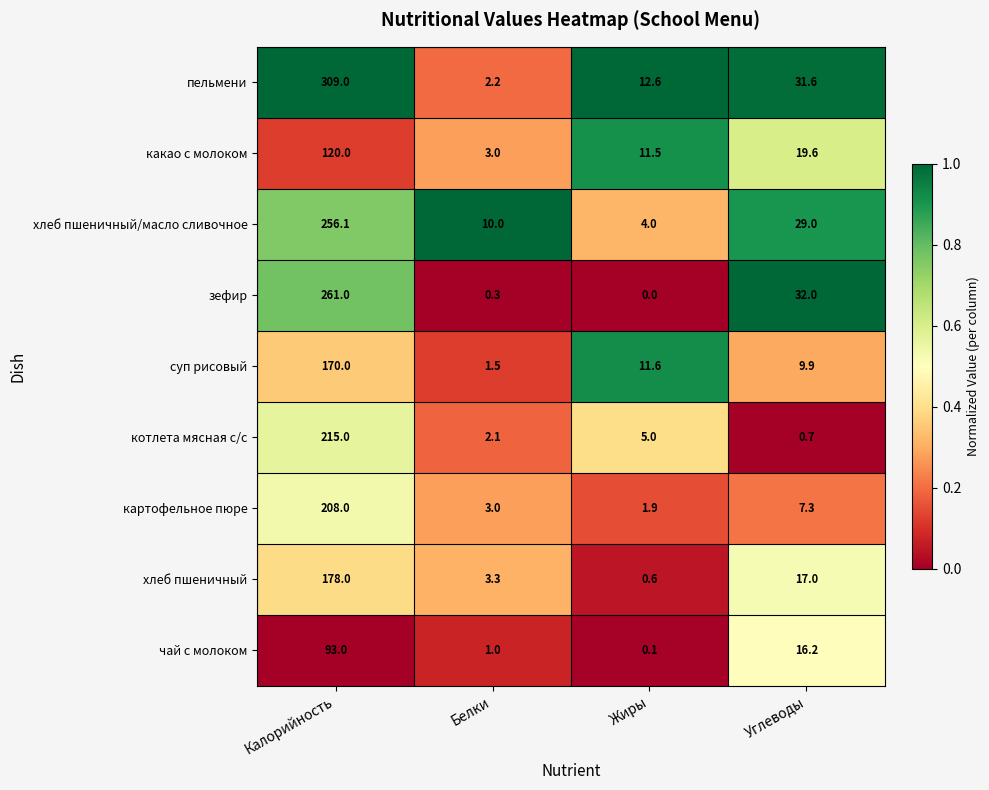

Which category has the highest value across all series?

Калорийность